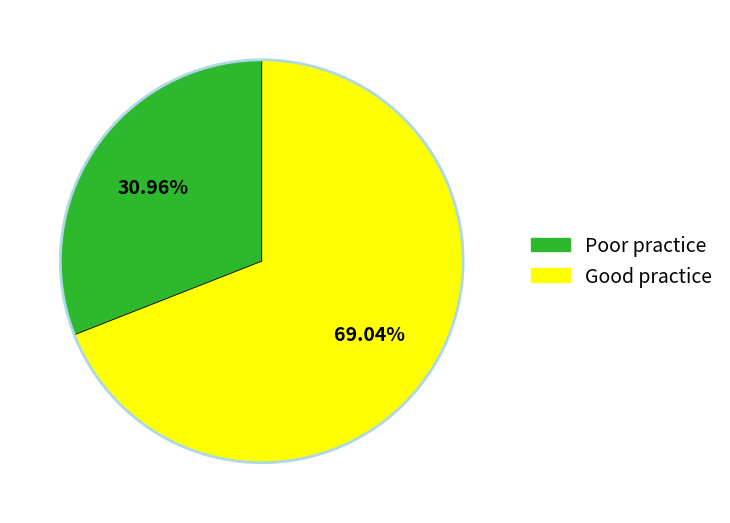

Is there any slice that represents more than half of the pie?

Yes